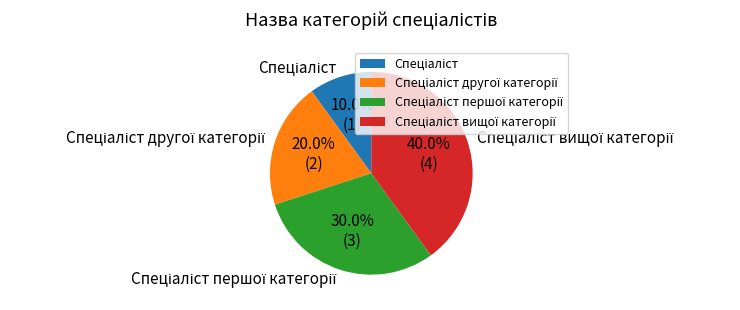

Is there a majority slice in this chart?

No